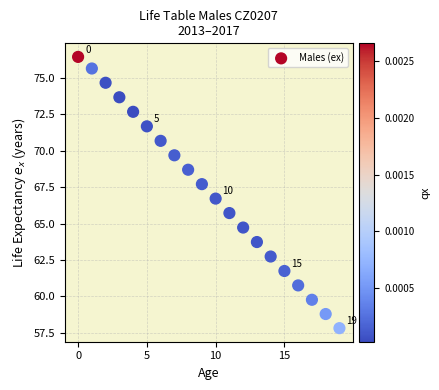

What is the range of Y values (max minus min)?

18.6